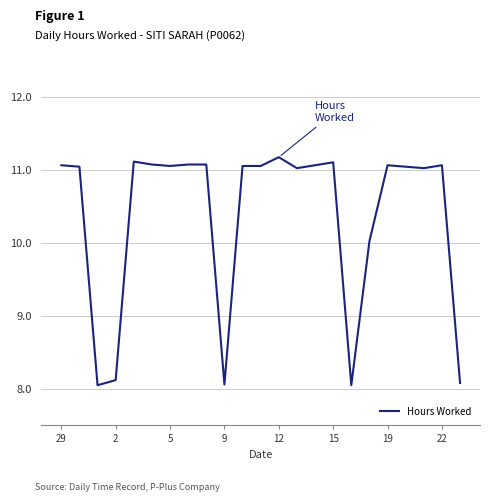

What is the greatest value displayed?

11.2